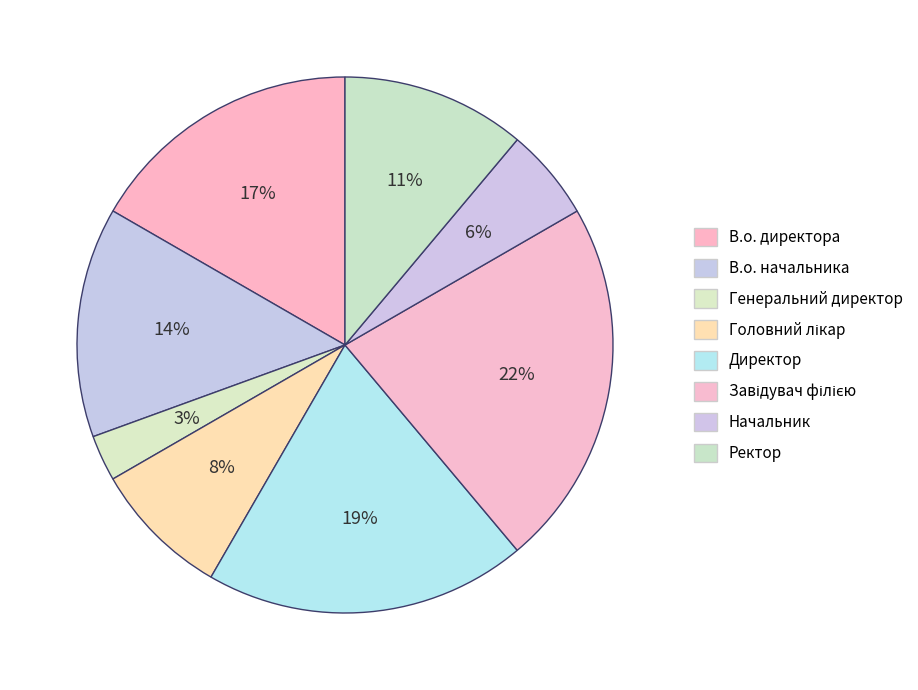

Which category has the biggest portion of the pie?

Завідувач філією